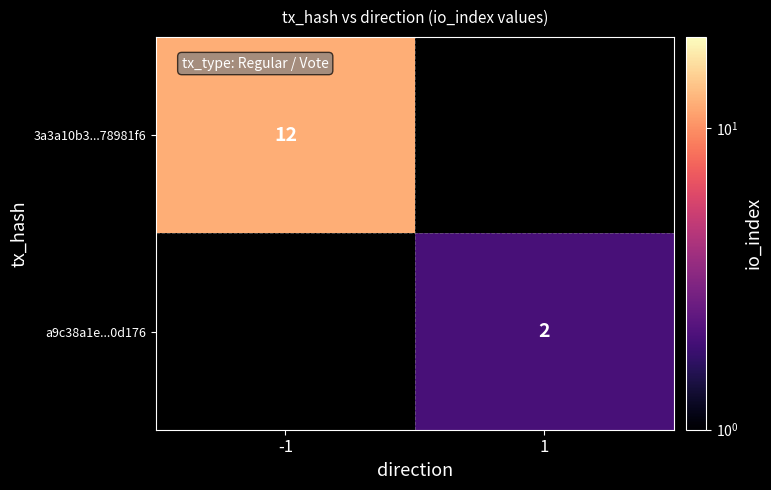

True or false: 3a3a10b3...78981f6 has a value of 5 at -1.

False